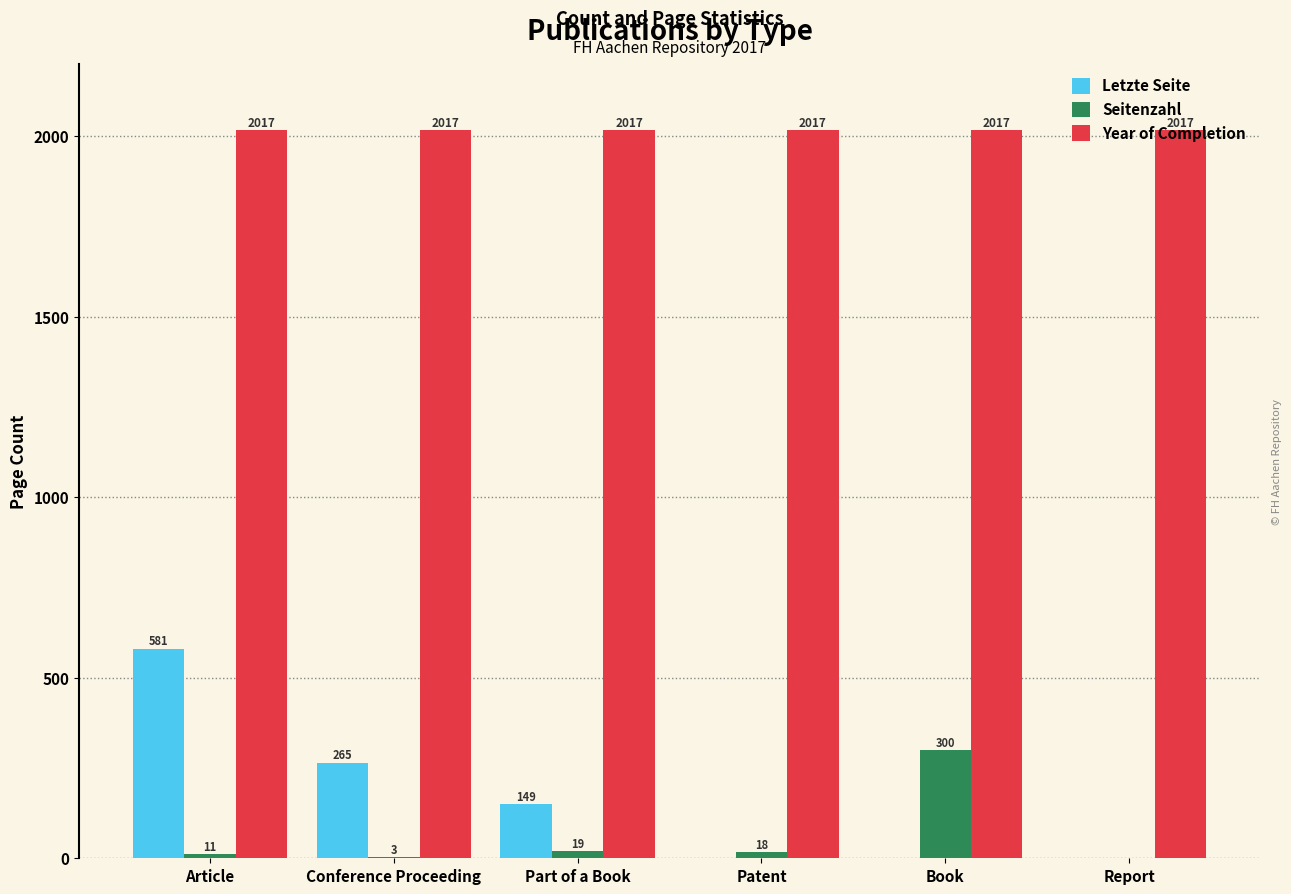

Which series has the widest spread of values?

Letzte Seite